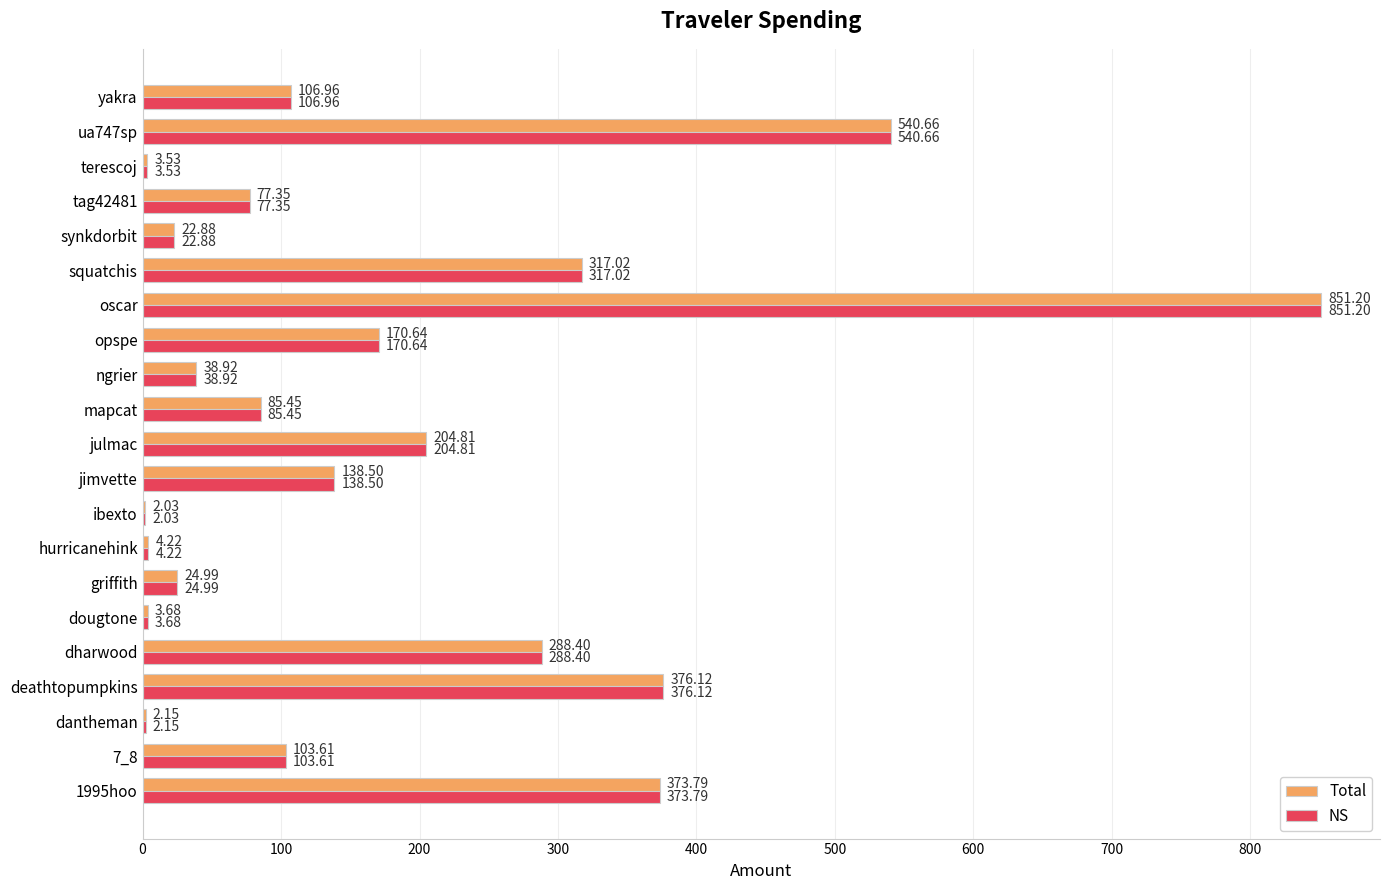

What are all the series names shown in the legend?

Total, NS